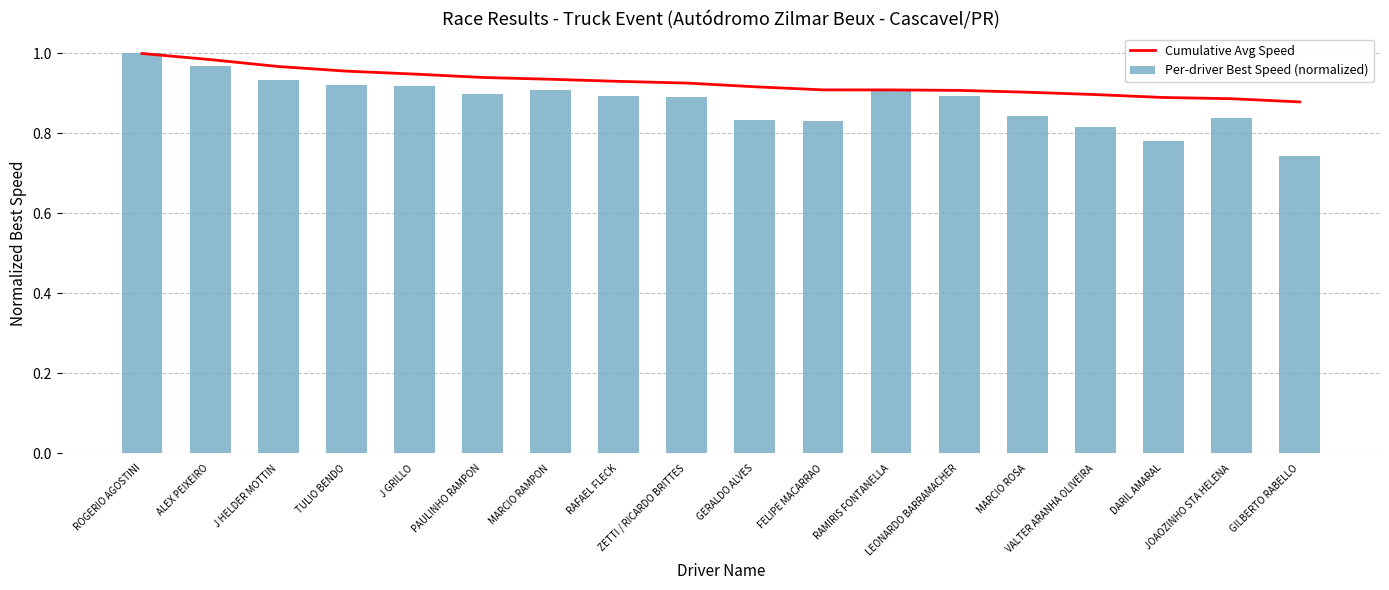

Reading left to right, extract all data points from this chart.

Cumulative Avg Speed: 1.0	1.0	1.0	1.0	0.9	0.9	0.9	0.9	0.9	0.9	0.9	0.9	0.9	0.9	0.9	0.9	0.9	0.9
Per-driver Best Speed (normalized): 1.0	1.0	0.9	0.9	0.9	0.9	0.9	0.9	0.9	0.8	0.8	0.9	0.9	0.8	0.8	0.8	0.8	0.7